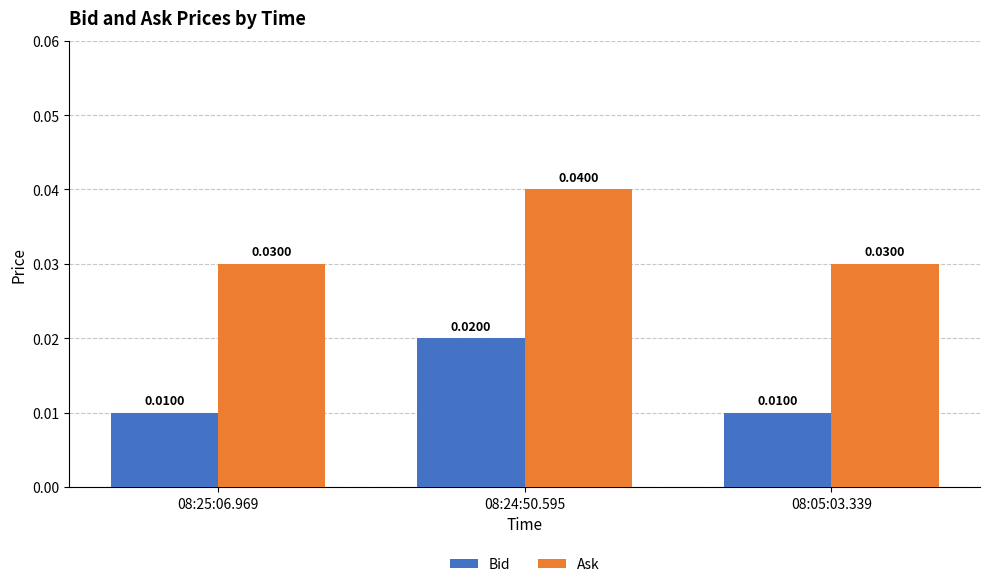

Rank the series at 08:25:06.969 from highest to lowest value.

Ask, Bid